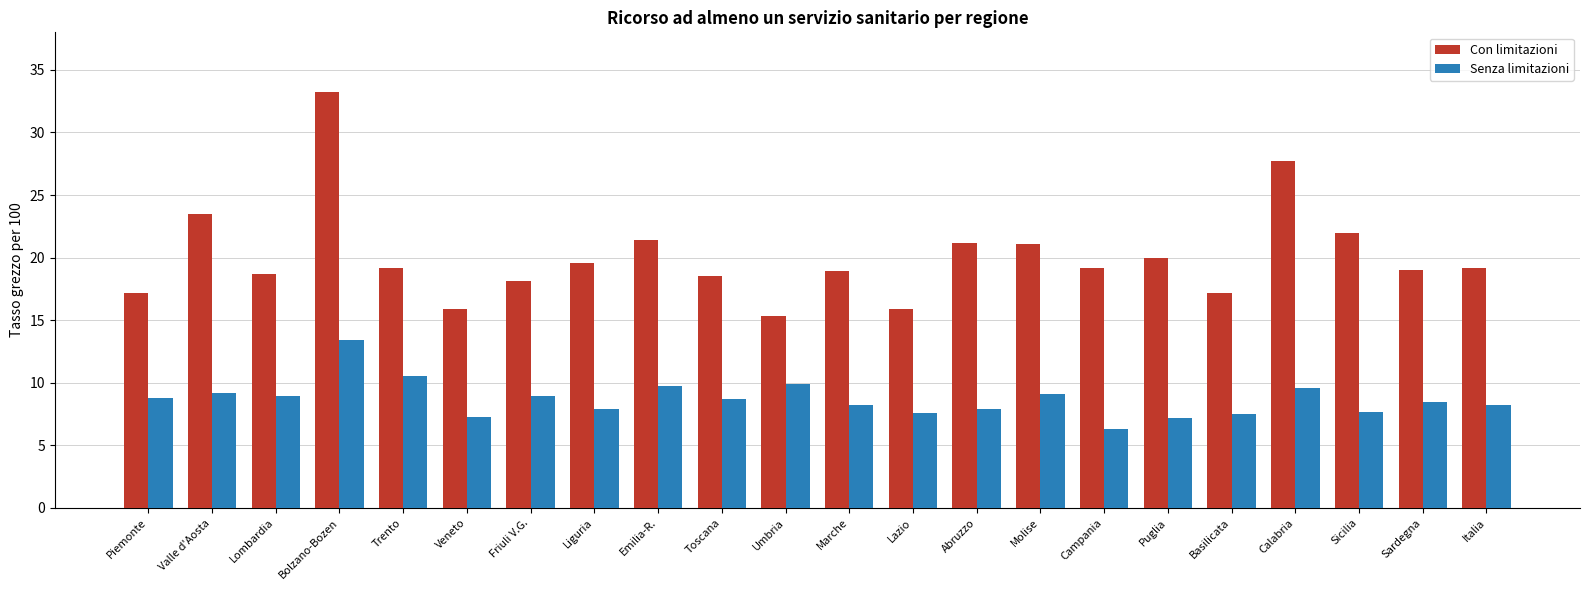

Rank the series by their maximum value, from lowest to highest.

Senza limitazioni, Con limitazioni